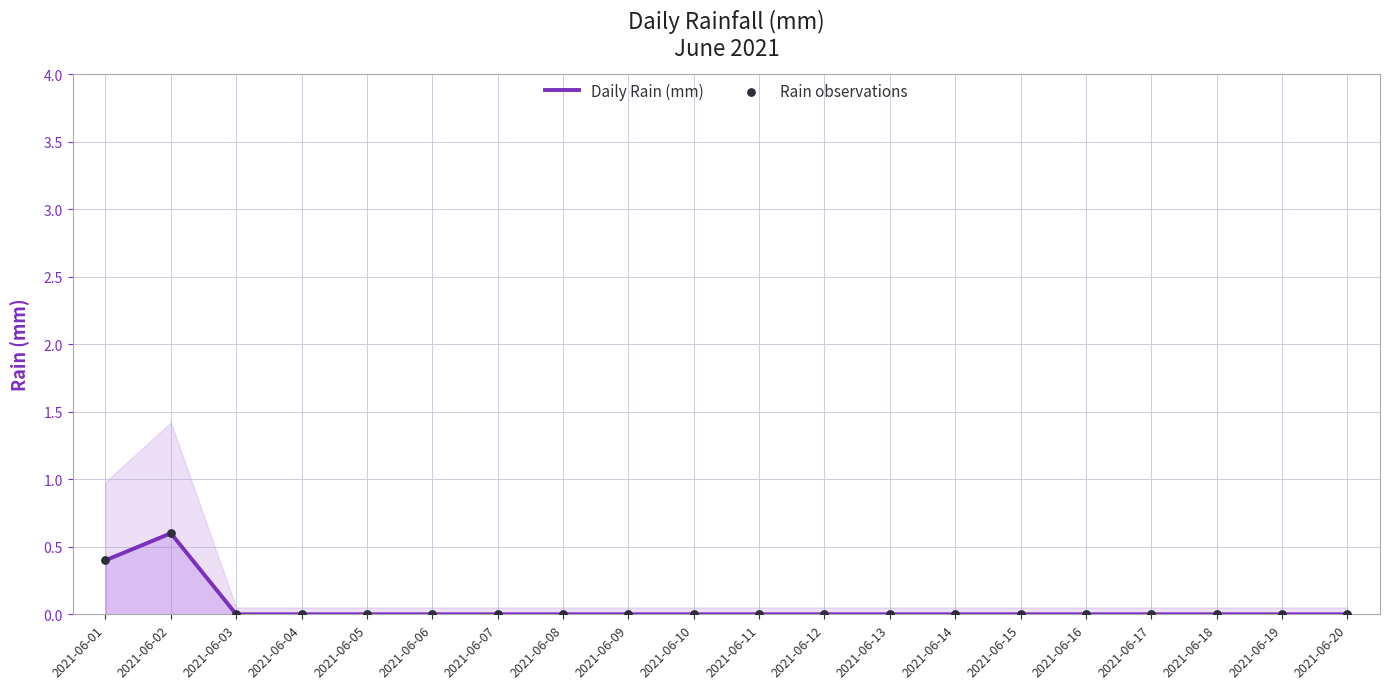

Which series reaches the minimum Y coordinate?

Daily Rain (mm)